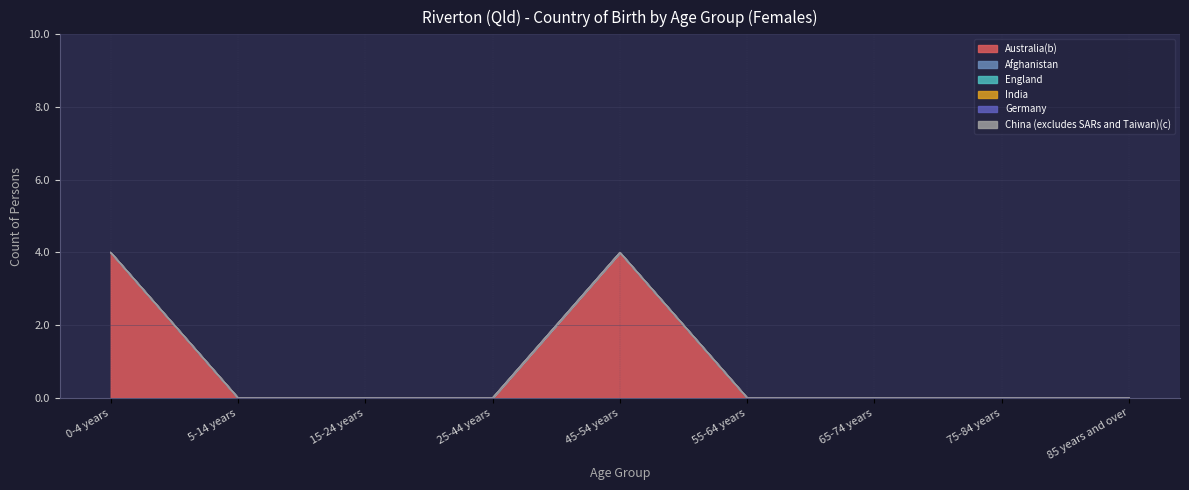

Does the chart display data point markers on the line(s)?

No